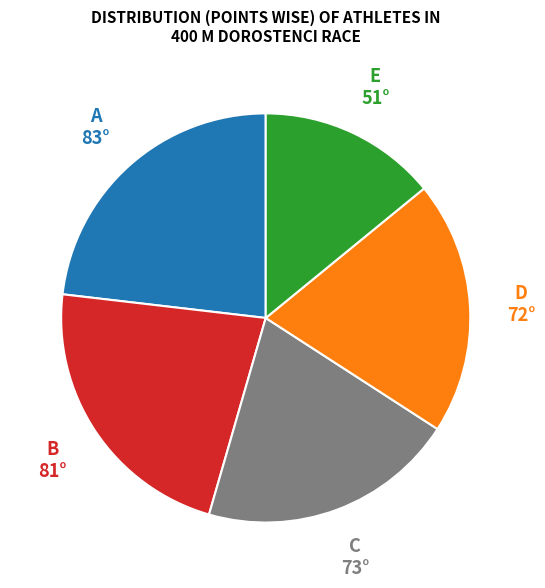

Does any single category account for the majority?

No